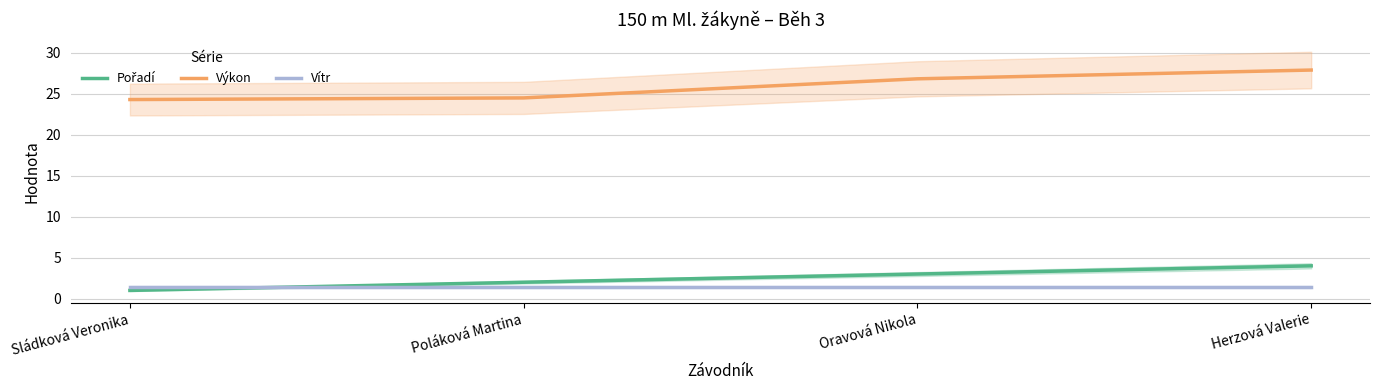

The Vítr series shows 1.4 at Poláková Martina. True or false?

True